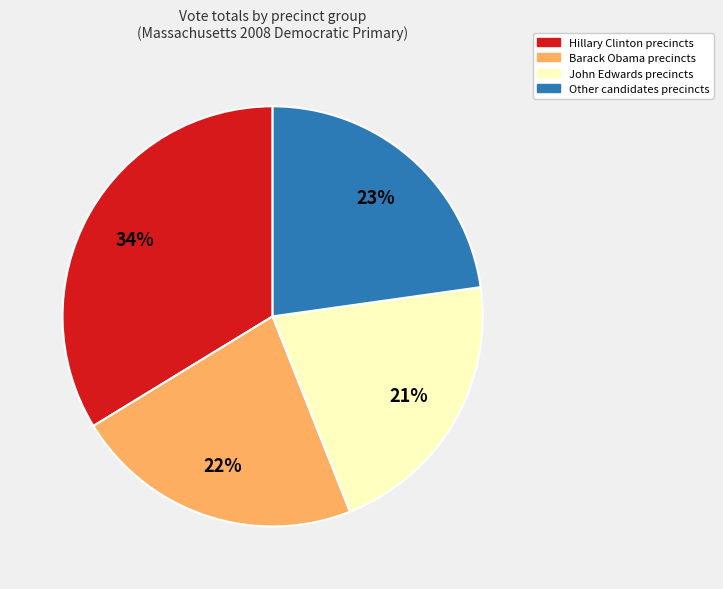

To the nearest percent, what is the average slice percentage?

25%